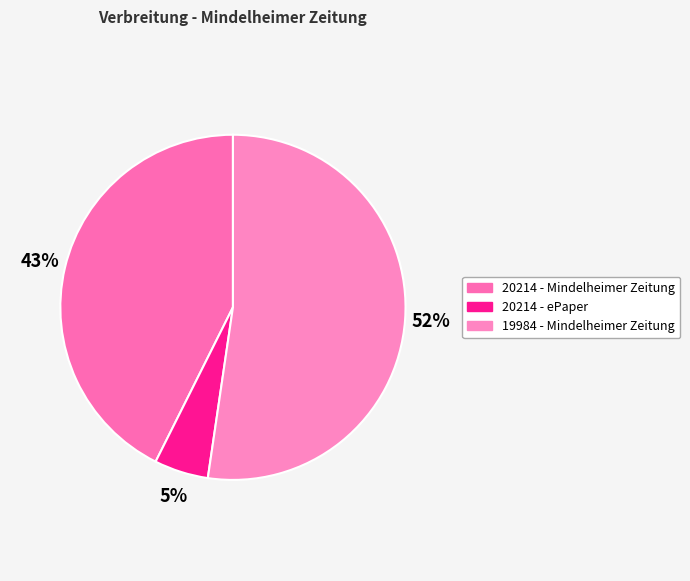

Rank the categories by value from highest to lowest.

19984 - Mindelheimer Zeitung, 20214 - Mindelheimer Zeitung, 20214 - ePaper